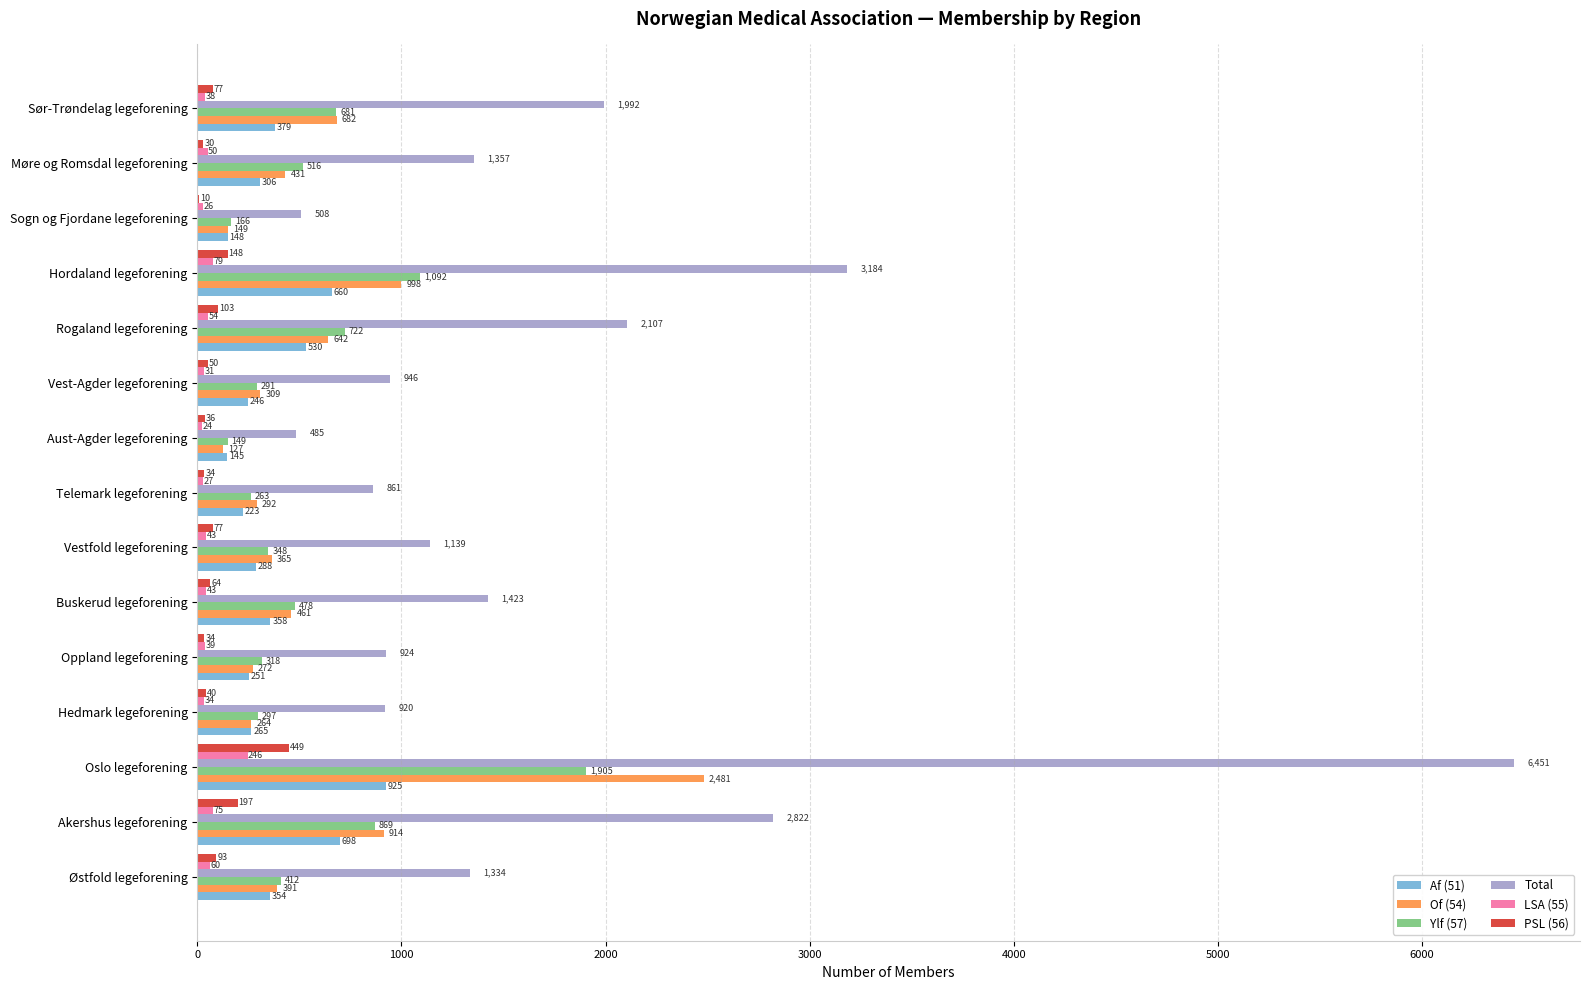

The value of Total at Buskerud legeforening is 1423. True or false?

True